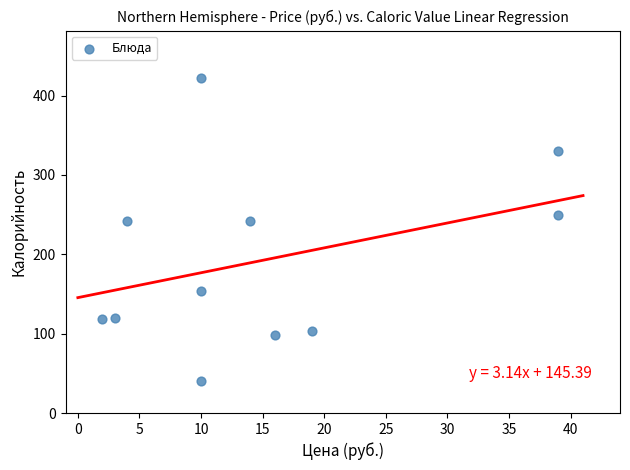

What is the range of Y values (max minus min)?

382